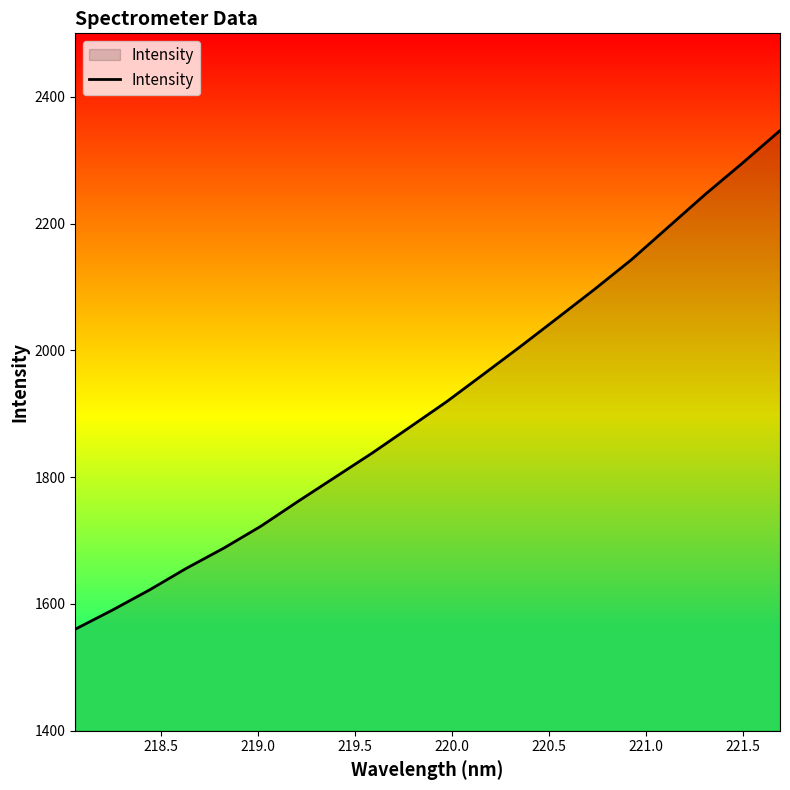

True or false: there are more than 0 points higher than both neighbors.

False